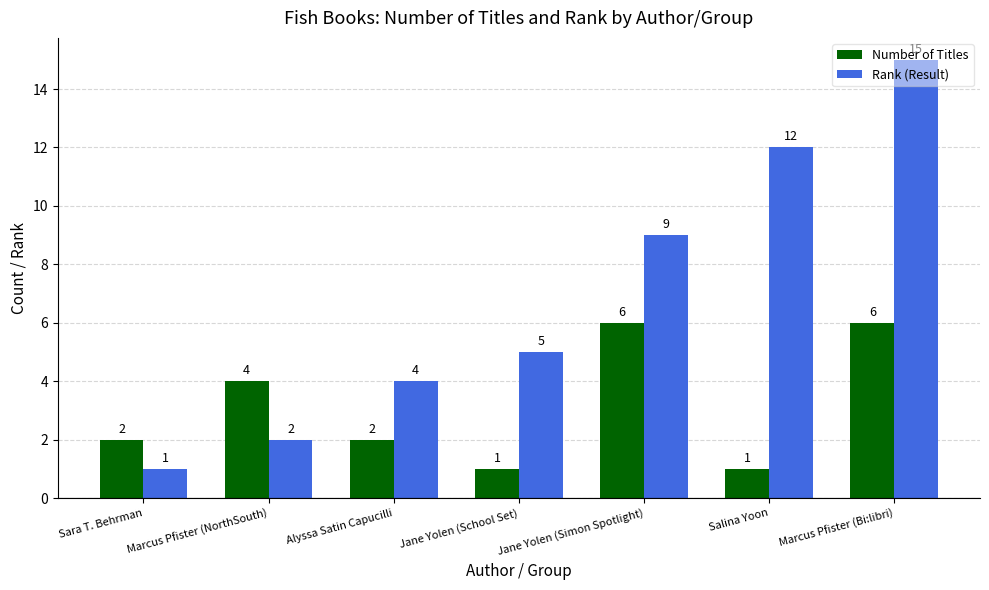

True or false: Number of Titles has a value of 1 at Alyssa Satin Capucilli.

False